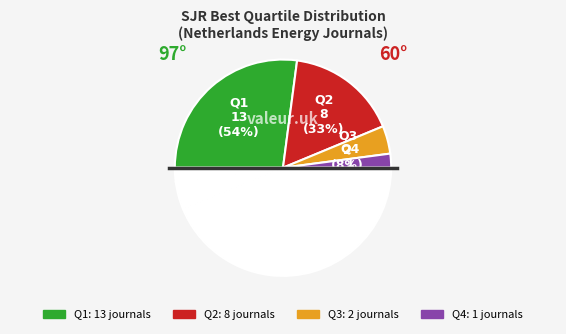

To the nearest percent, what is the average slice percentage?

25%